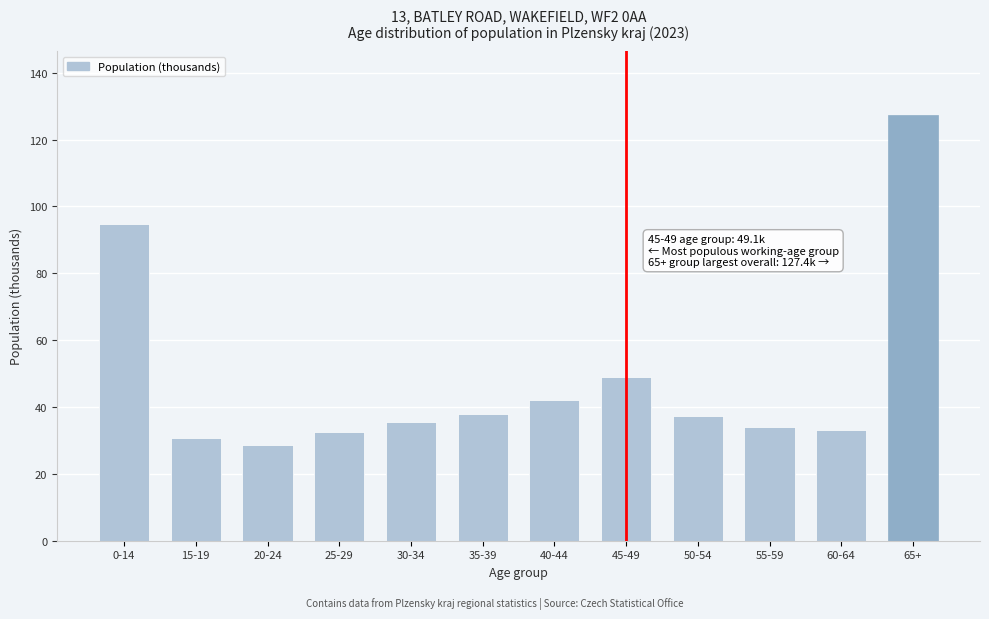

Reading right to left, list all the values displayed in this chart.

127.4	33.3	34.2	37.2	49.1	42.0	37.8	35.5	32.4	28.6	30.8	94.7